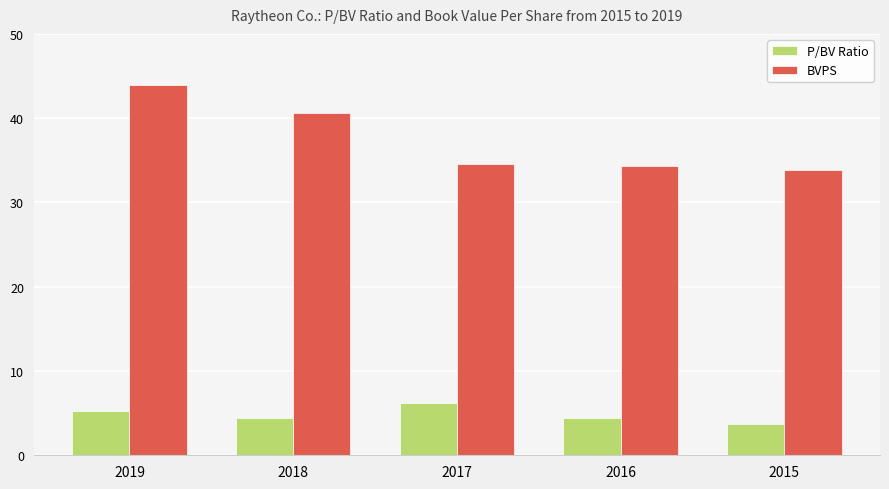

What is the average value of the P/BV Ratio series?

4.8